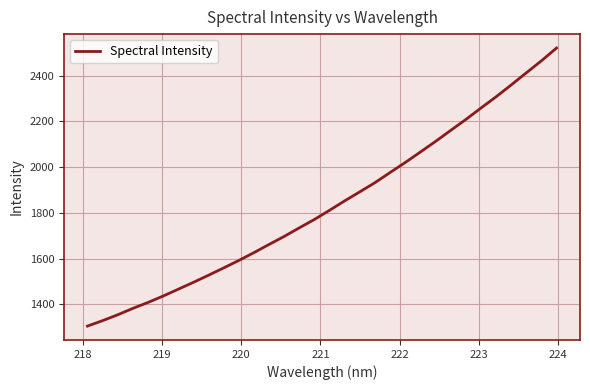

What is the difference between the maximum and minimum values?

1217.5